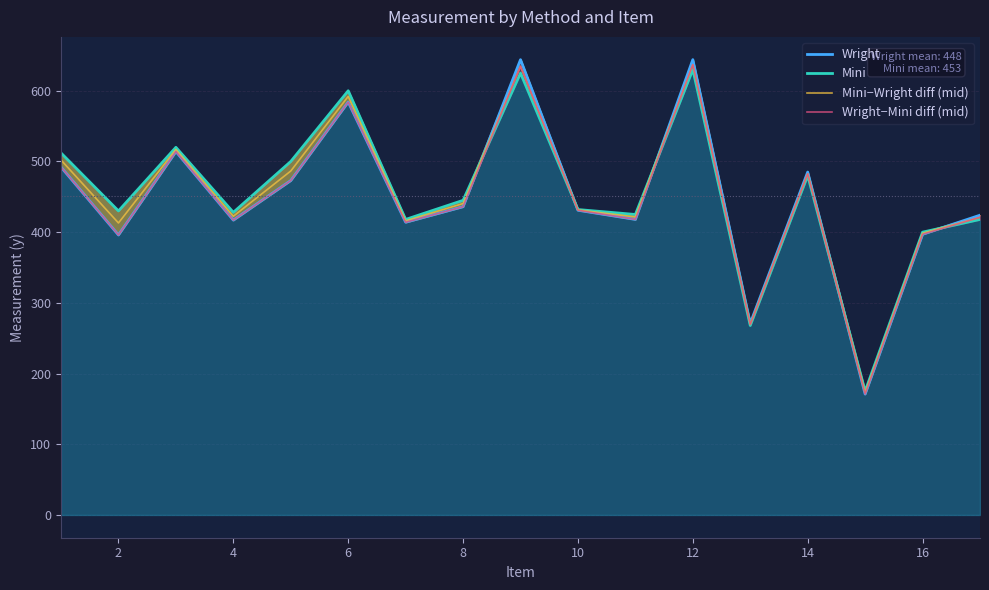

Which series ends up on top after the final intersection of Mini and Wright−Mini diff (mid)?

Wright−Mini diff (mid)